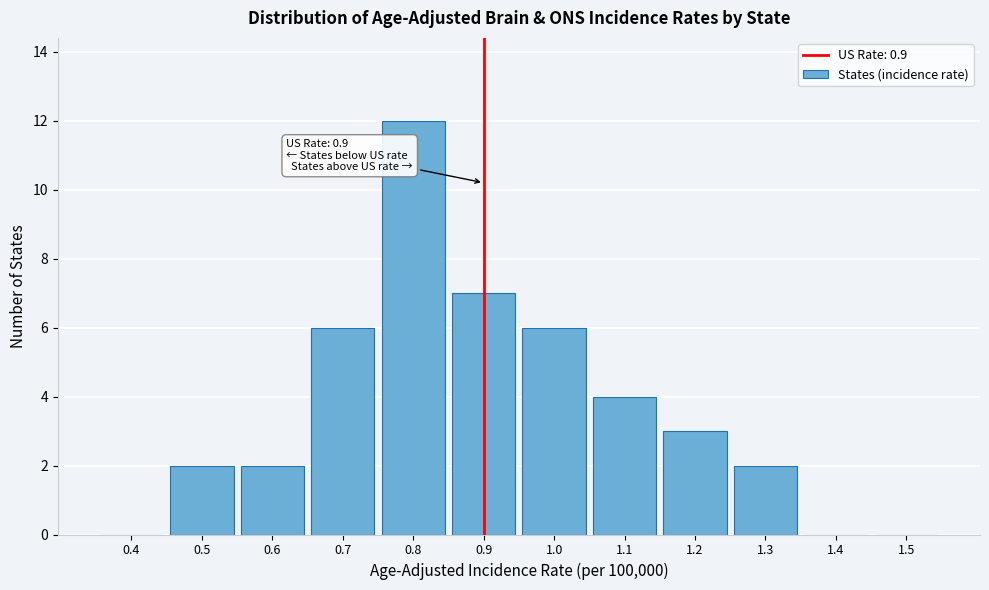

Over which range of the x-axis is the bar tallest?

0.75 to 0.85